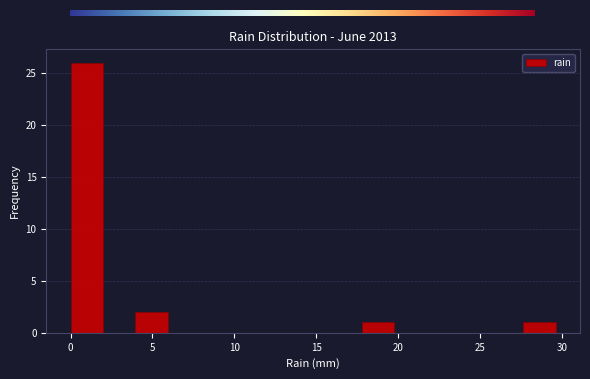

Read against the x-axis, roughly where is the centre of the tallest bar?

1.0